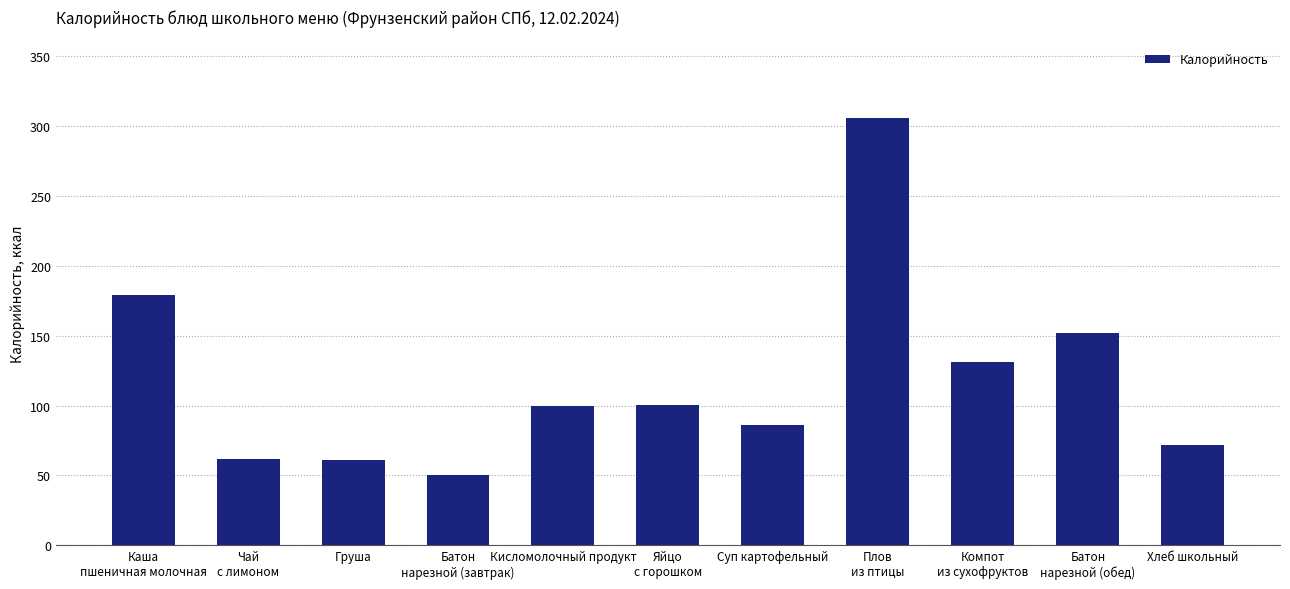

What is the difference between the maximum and second lowest values?

245.0